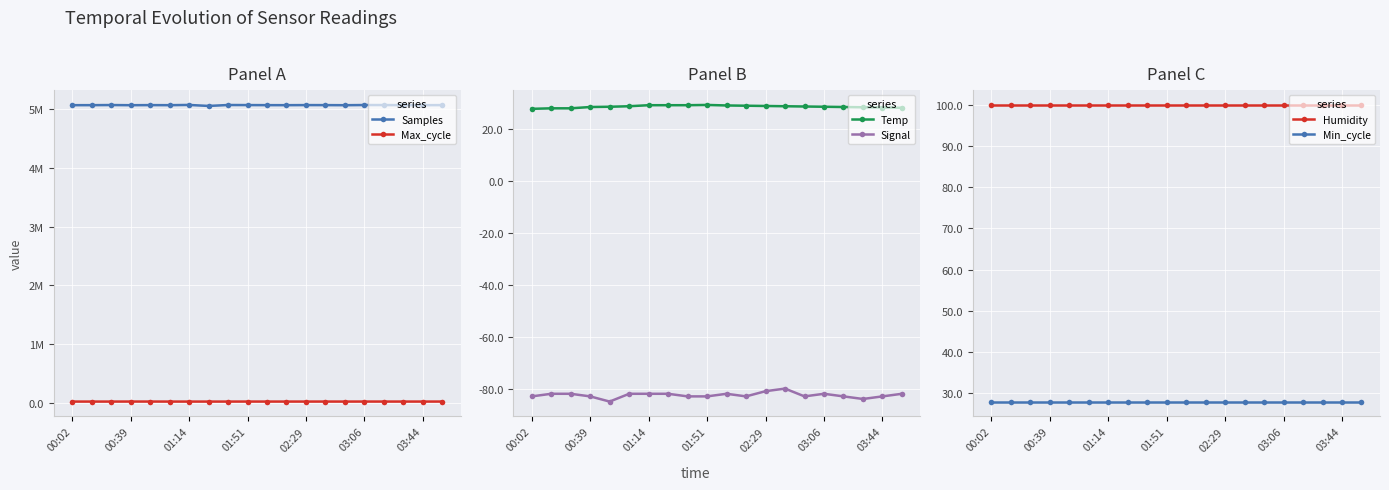

In Signal, how many points are lower than both neighbors (excluding endpoints)?

4